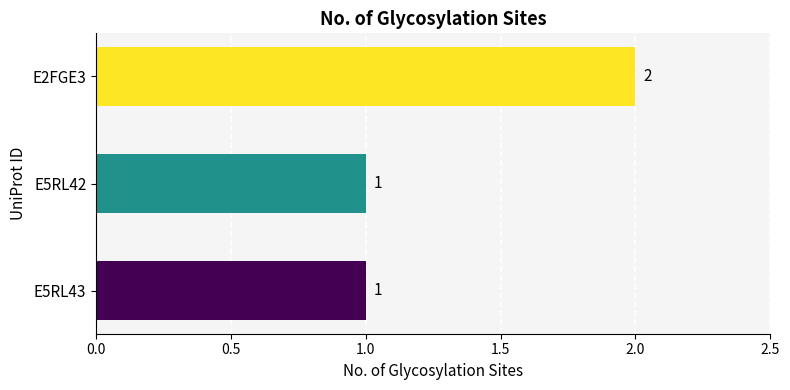

What is the sum of all values?

4